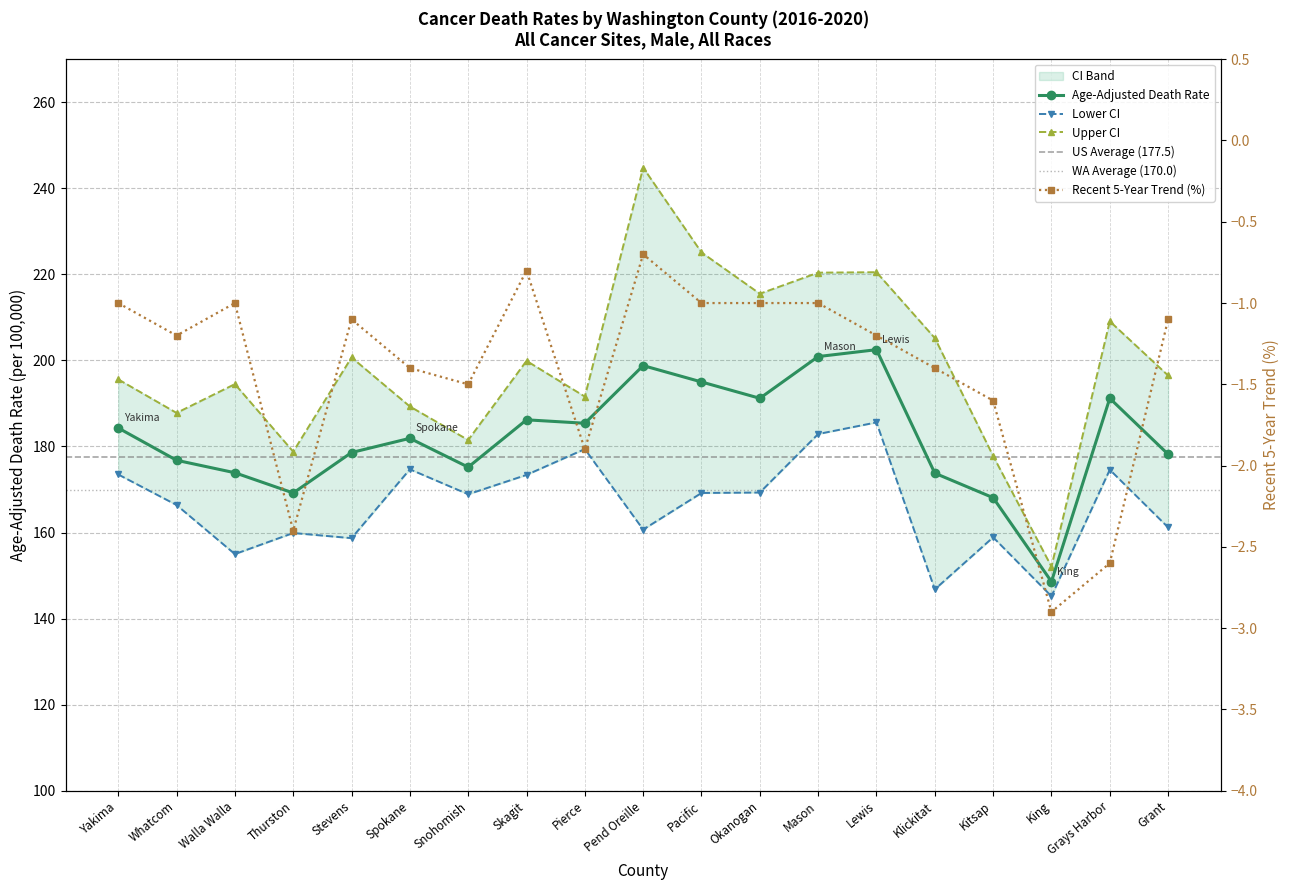

How many data points in Recent 5-Year Trend are above -1?

2